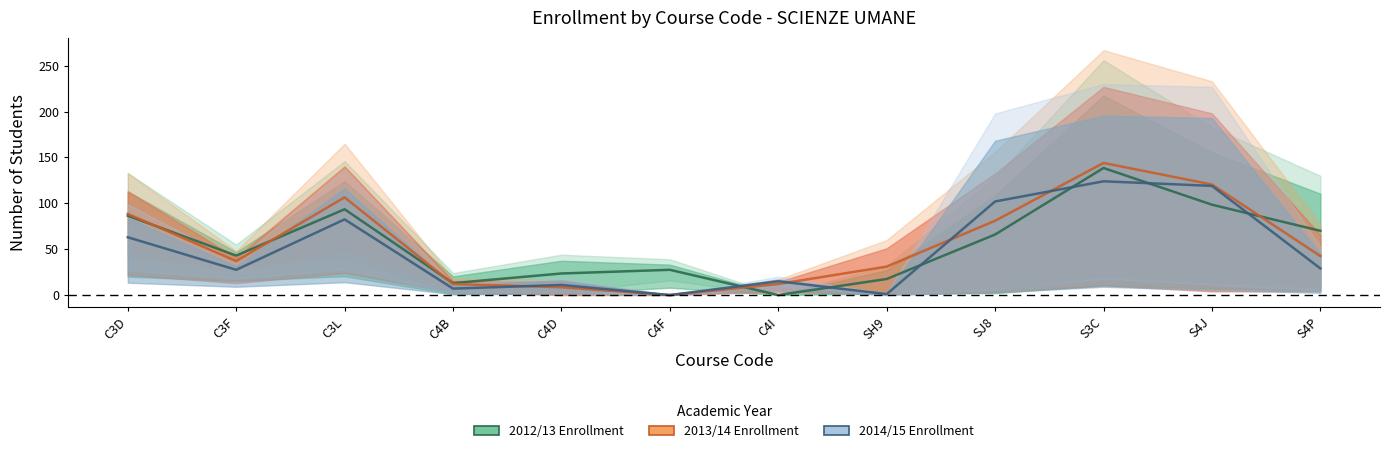

What is the value of the 2014/15 Enrollment point at the 4th from the left?

7.0